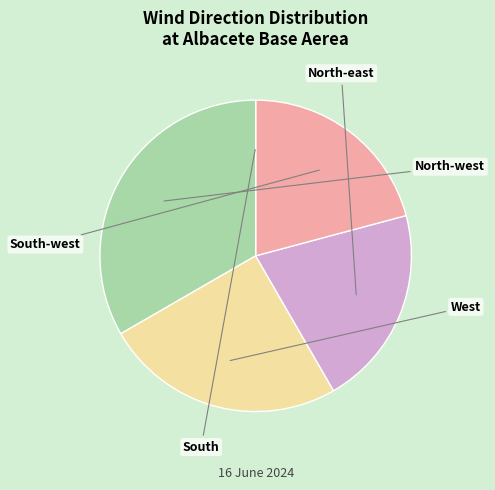

Which category has the smallest portion of the pie?

South